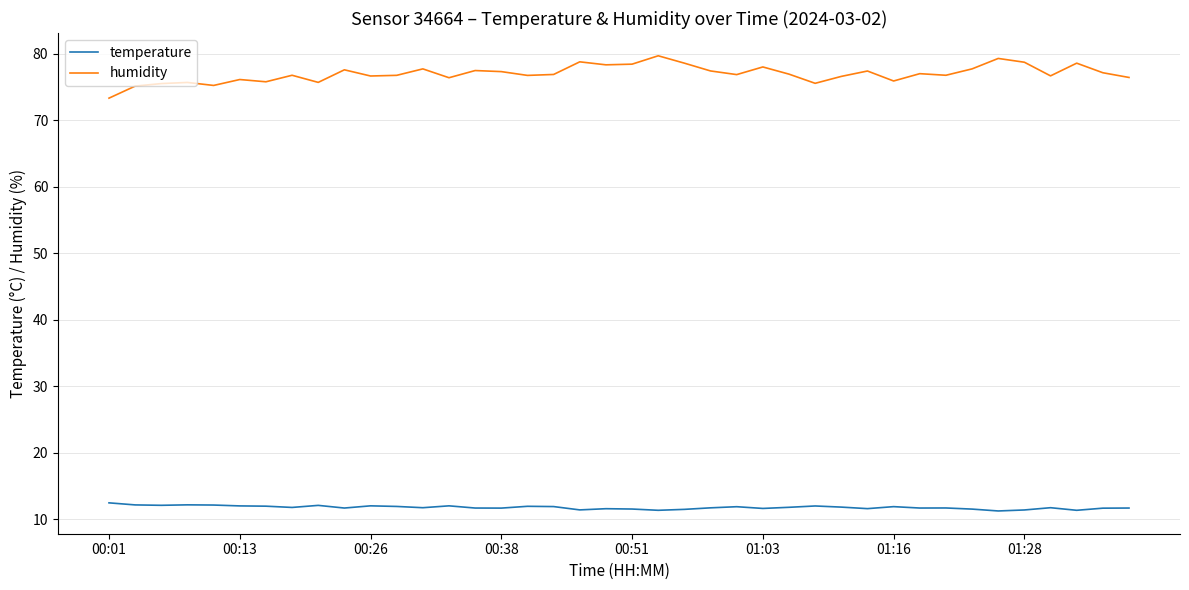

How many categories are shown in the chart?

40